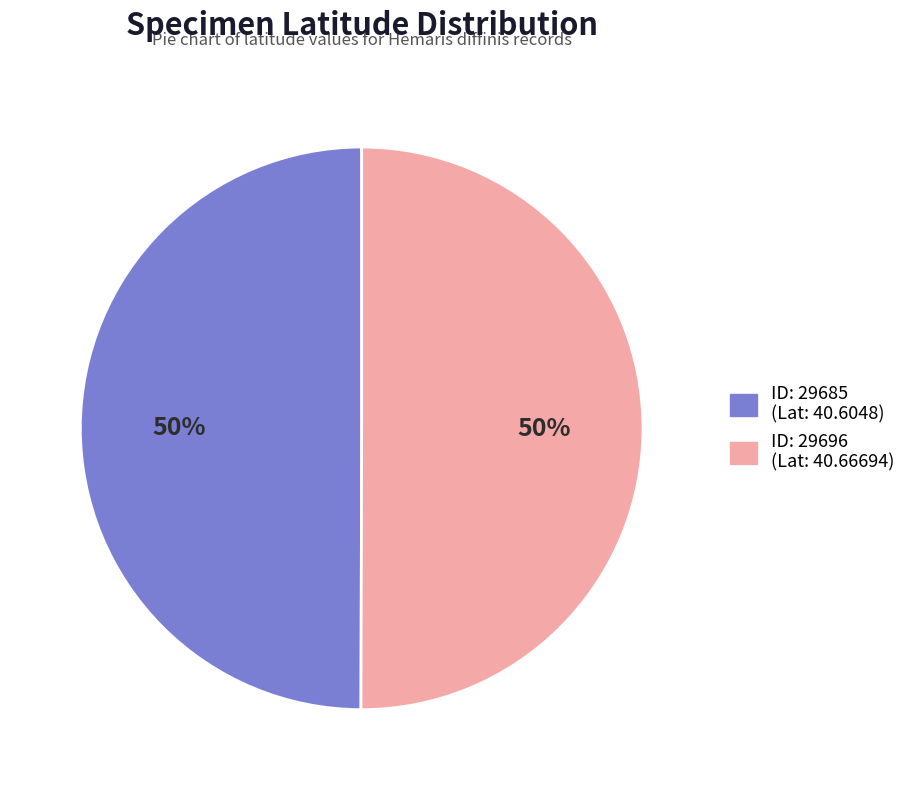

To the nearest percent, what is the average slice percentage?

50%